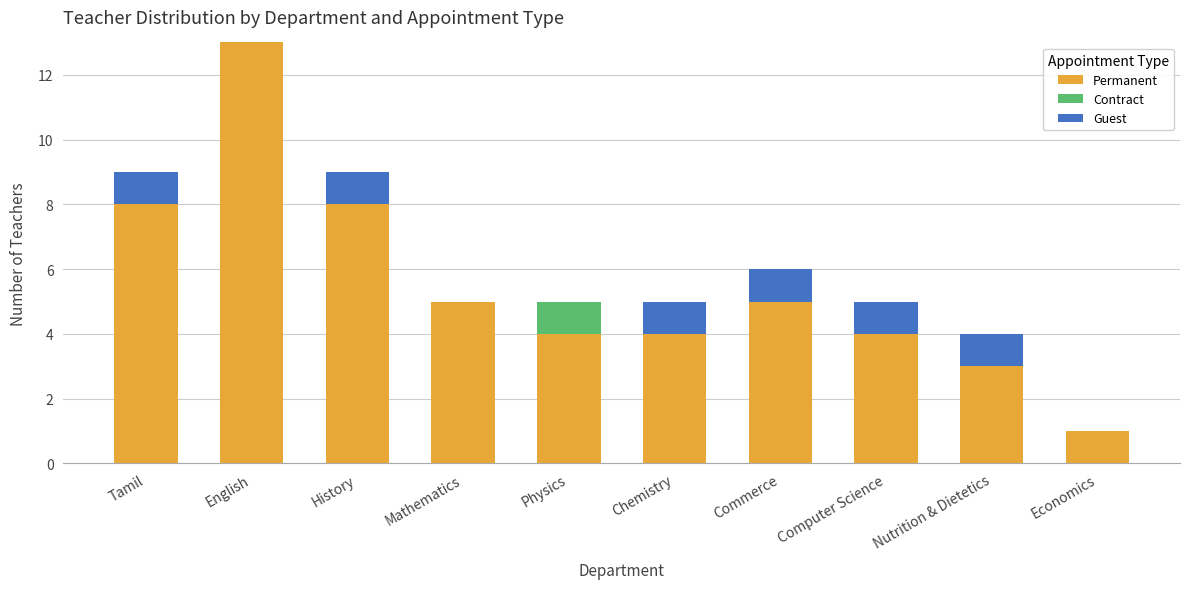

What is the sum of the Permanent values at Tamil and Mathematics?

13